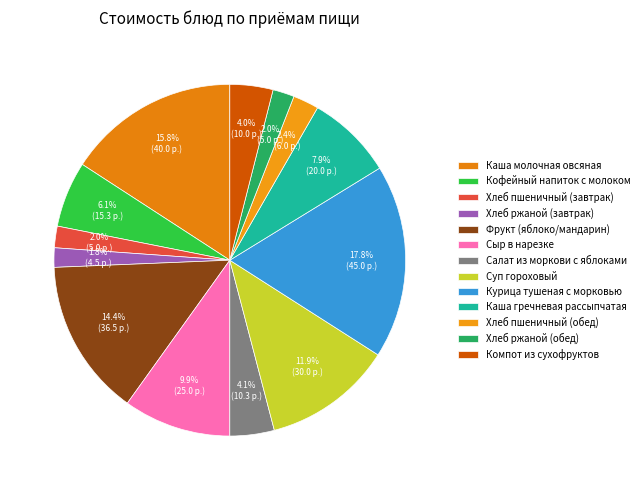

Rank the categories by value from highest to lowest.

Курица тушеная с морковью, Каша молочная овсяная, Фрукт (яблоко/мандарин), Суп гороховый, Сыр в нарезке, Каша гречневая рассыпчатая, Кофейный напиток с молоком, Салат из моркови с яблоками, Компот из сухофруктов, Хлеб пшеничный (обед), Хлеб пшеничный (завтрак), Хлеб ржаной (обед), Хлеб ржаной (завтрак)